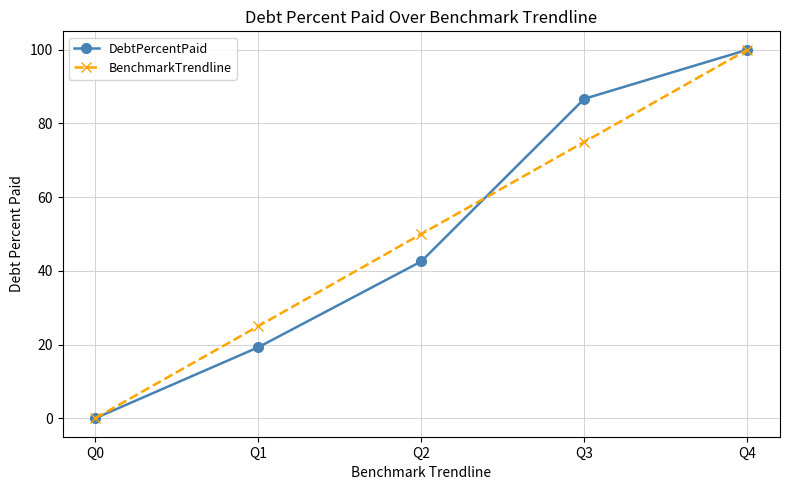

The BenchmarkTrendline series shows 36.1 at Q3. True or false?

False